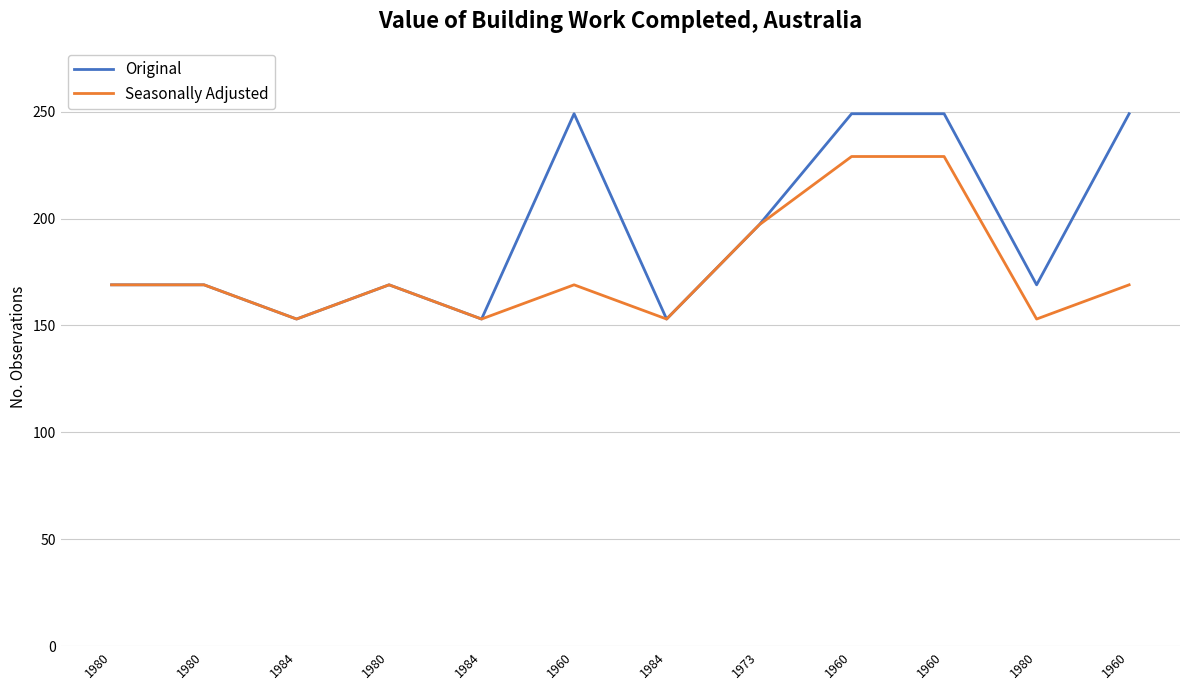

How many distinct data groups are displayed?

2